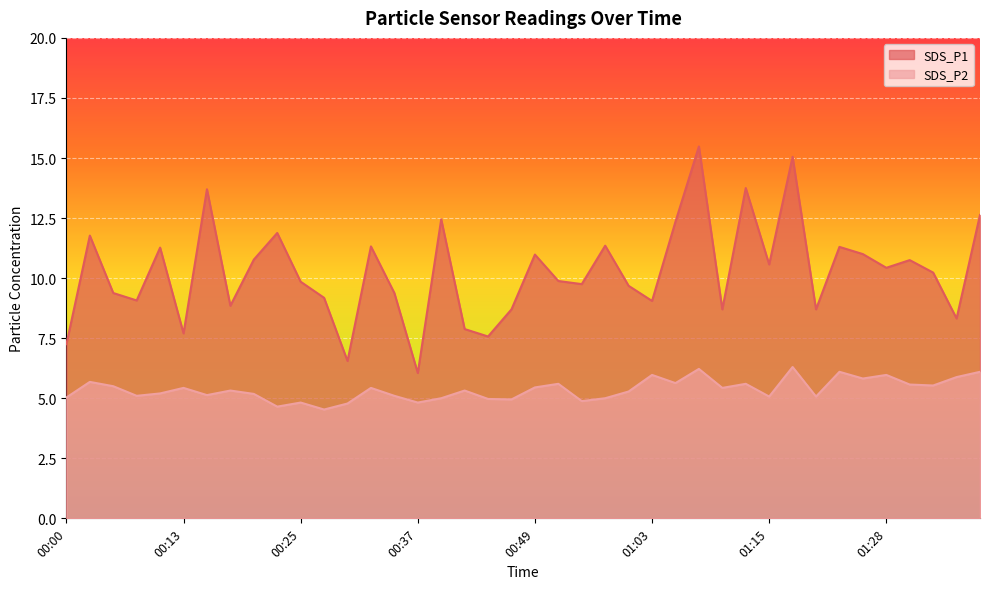

Reading left to right, list all the values displayed in this chart.

SDS_P1: 7.2	11.8	9.4	9.1	11.3	7.7	13.7	8.8	10.8	11.9	9.8	9.2	6.5	11.3	9.4	6.0	12.4	7.9	7.6	8.7	11.0	9.9	9.8	11.3	9.7	9.1	12.3	15.5	8.7	13.8	10.6	15.1	8.7	11.3	11.0	10.4	10.8	10.2	8.3	12.6
SDS_P2: 5.0	5.7	5.5	5.1	5.2	5.4	5.1	5.3	5.2	4.7	4.8	4.5	4.8	5.4	5.1	4.8	5.0	5.3	5.0	5.0	5.5	5.6	4.9	5.0	5.3	6.0	5.6	6.2	5.4	5.6	5.1	6.3	5.1	6.1	5.8	6.0	5.6	5.5	5.9	6.1